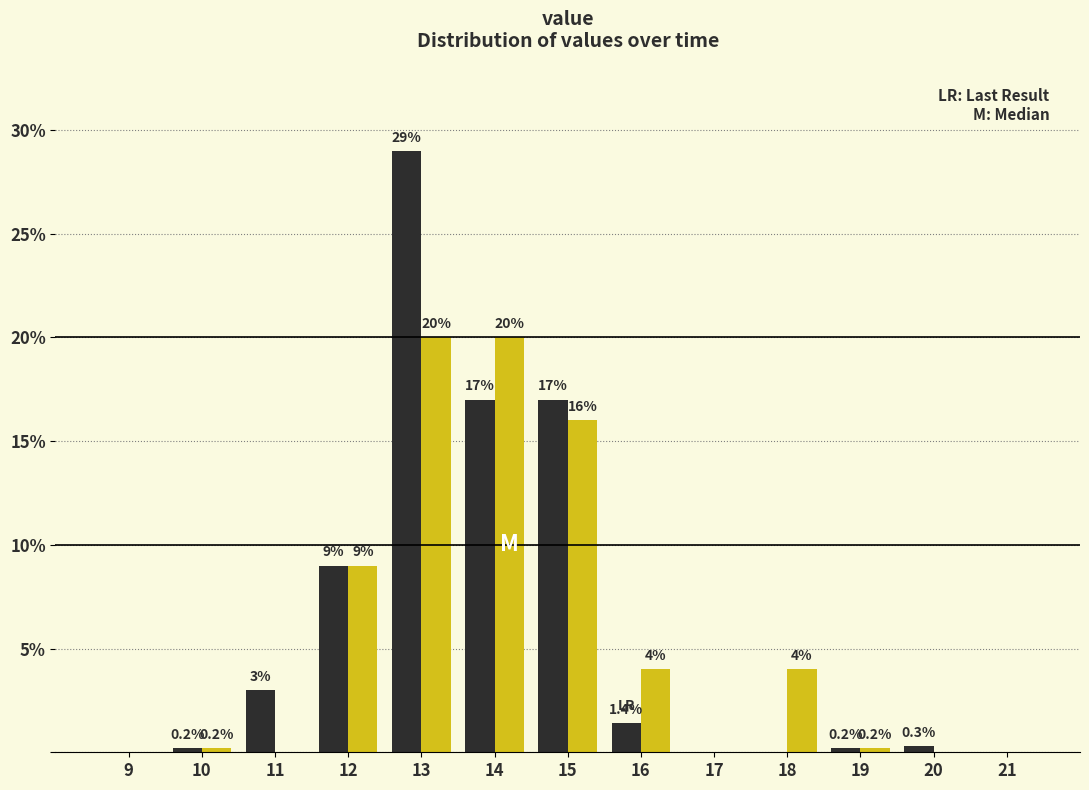

What is the total value across all series at 18?

4.0